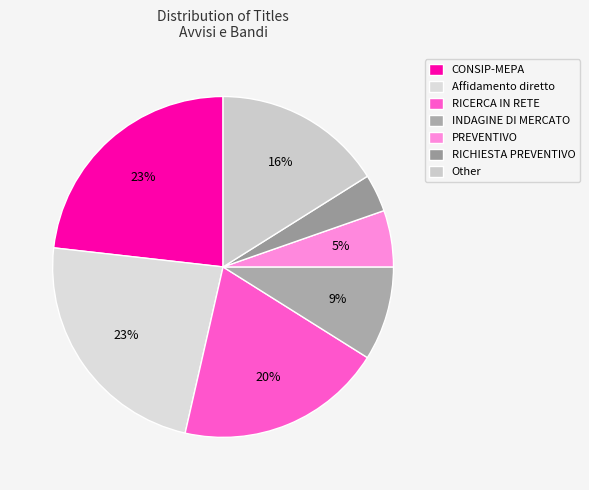

How many segments does this pie chart have?

7